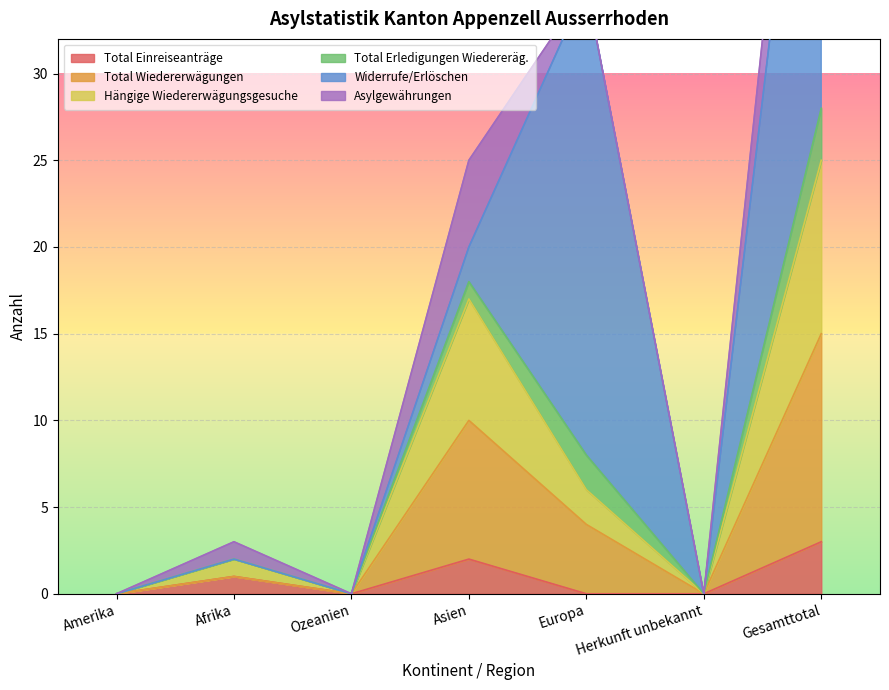

At how many categories does at least one series exceed 7?

3